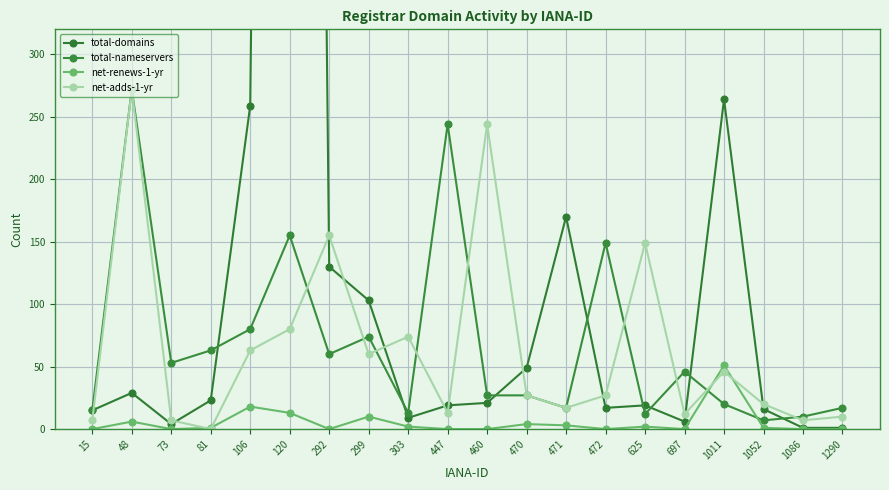

What is the total value across all series at 303?

98